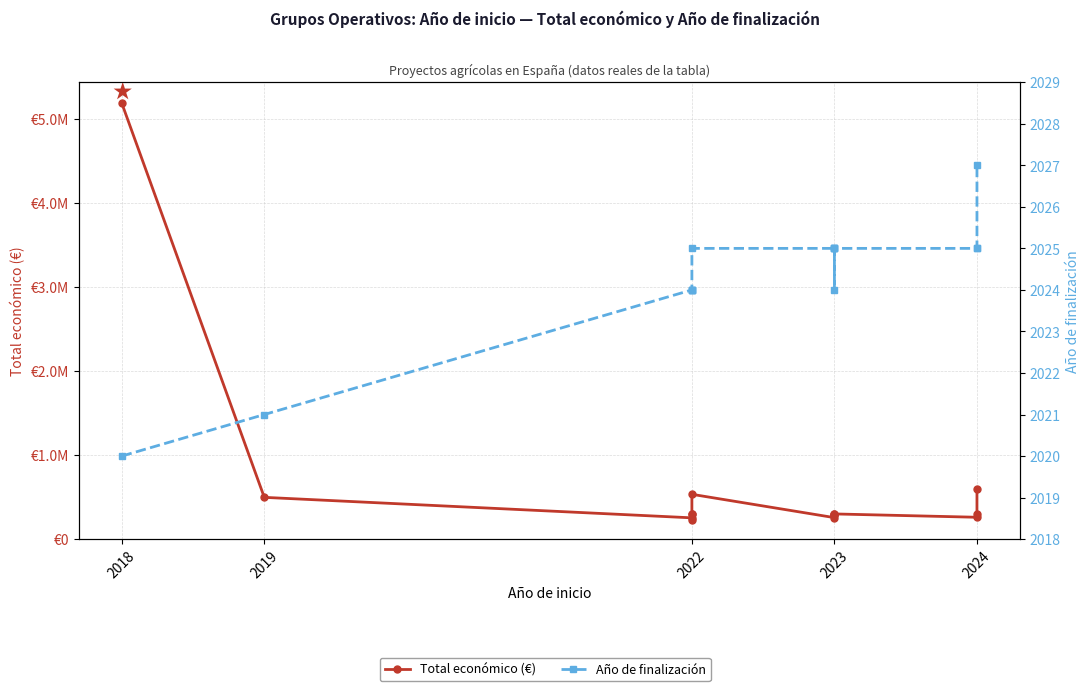

True or false: Total económico (€) and Año de finalización cross at least once.

False